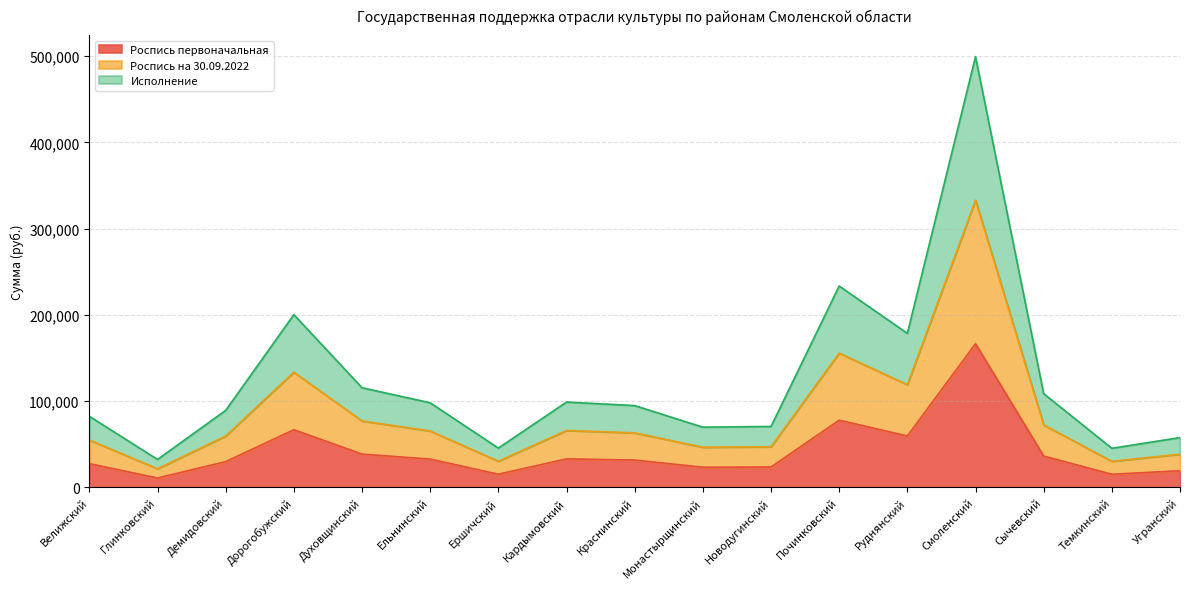

Rank the series by their maximum value, from highest to lowest.

Исполнение, Роспись на 30.09.2022, Роспись первоначальная